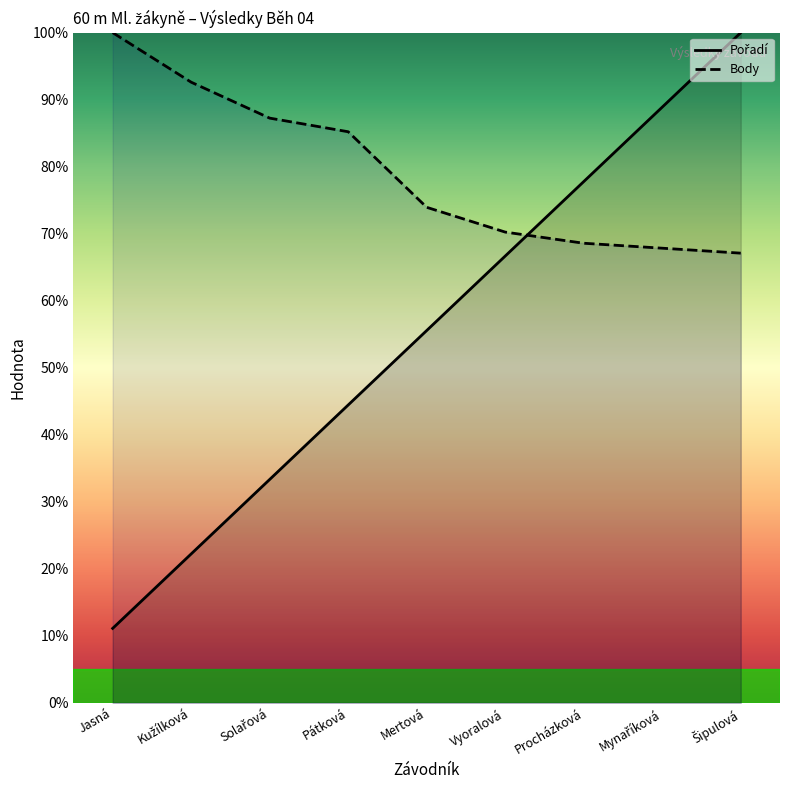

Where does the Body series first go above 73?

Jasná